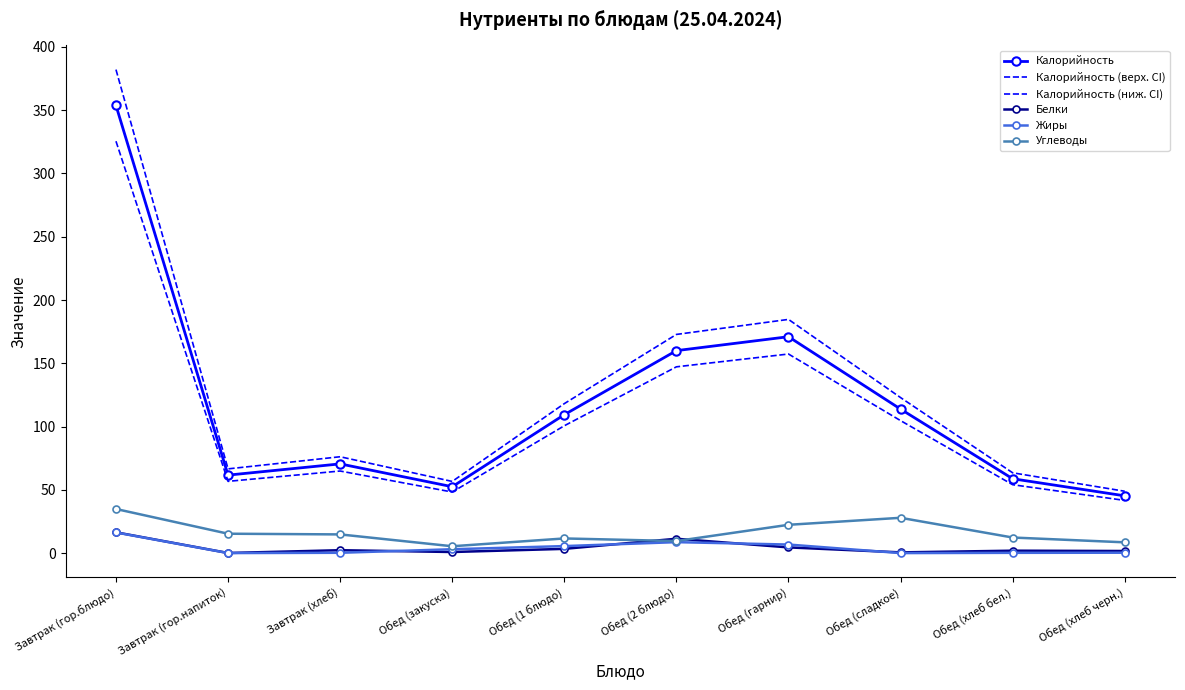

True or false: Калорийность (верх. CI) and Белки intersect in this chart.

False